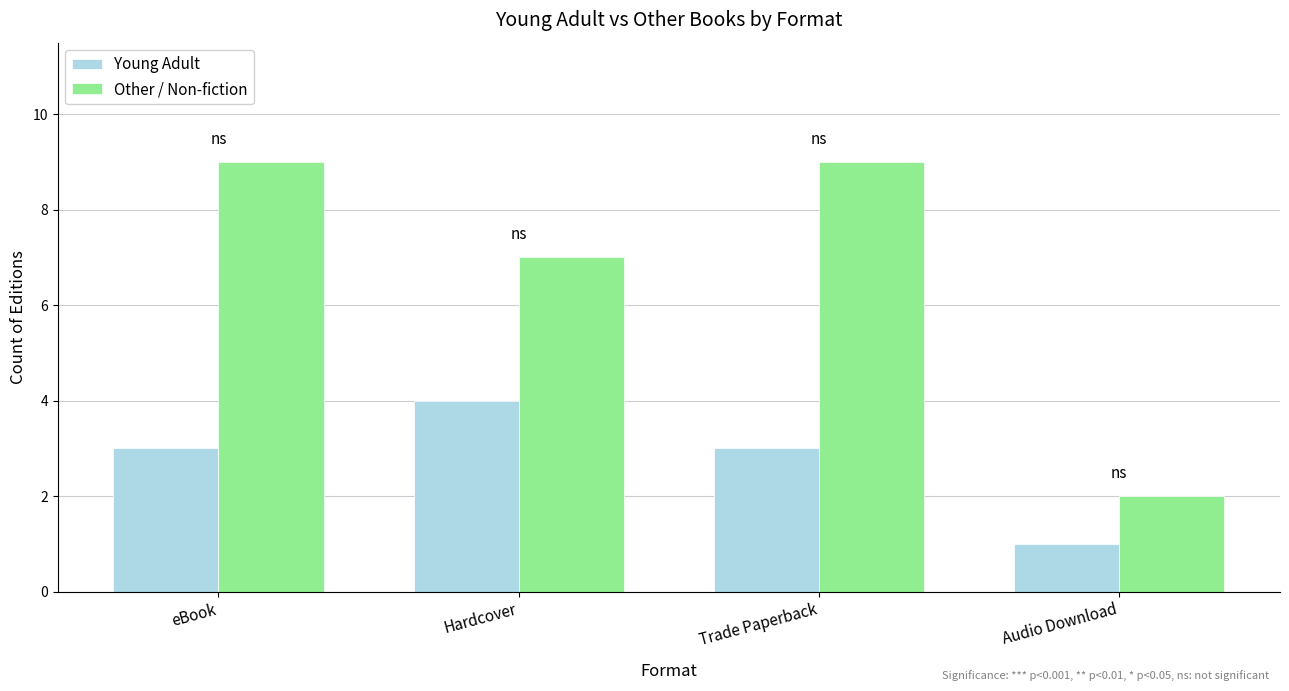

At Hardcover, list the series in order from smallest to largest.

Young Adult, Other / Non-fiction